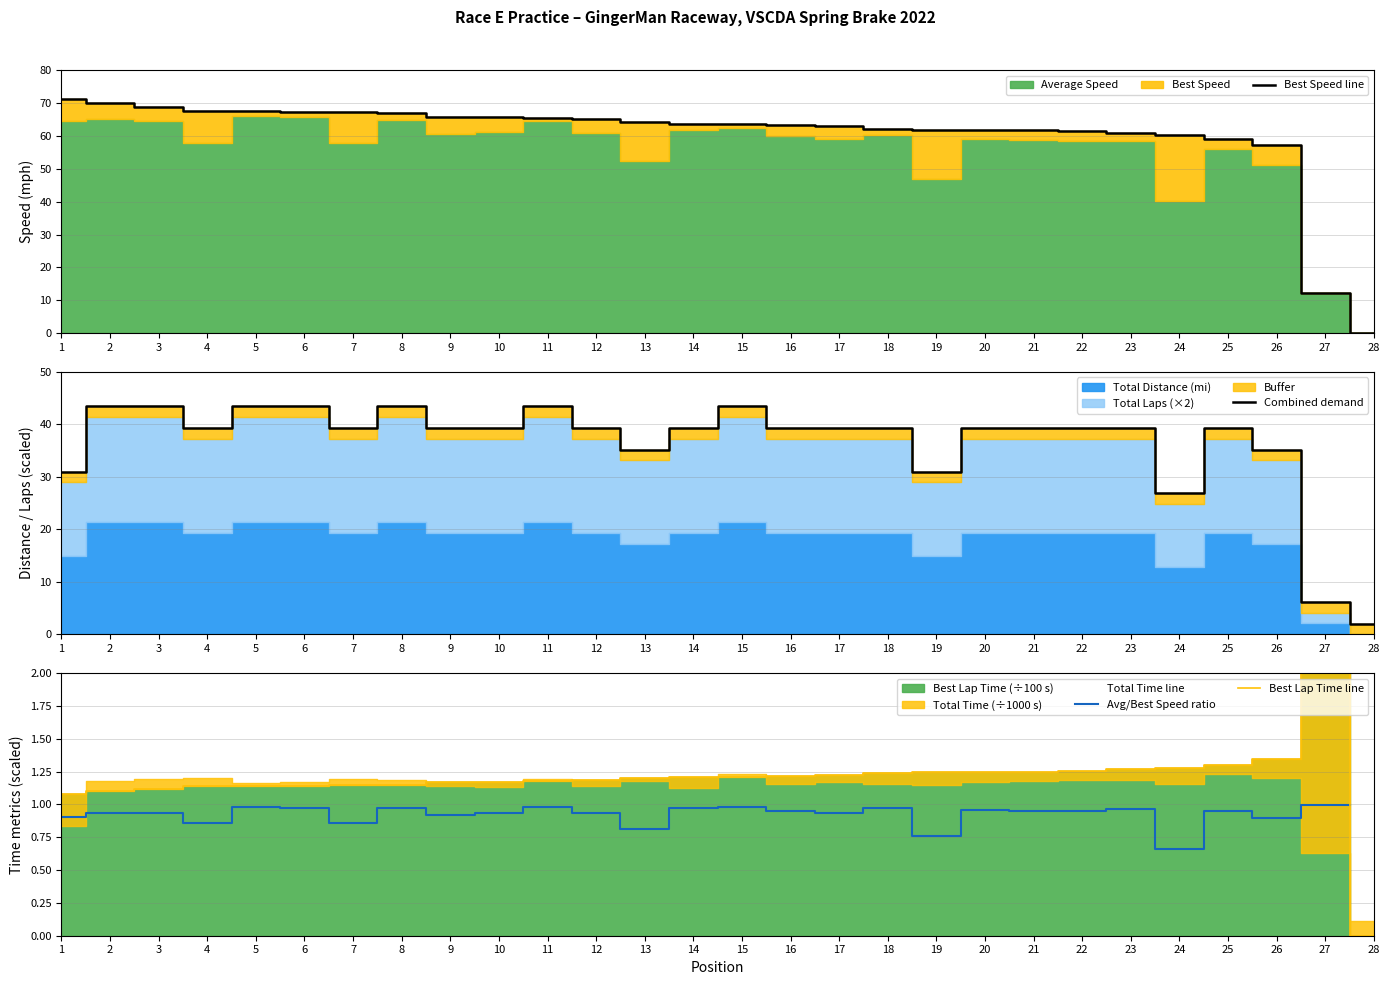

Which series has the largest total across all categories?

Best Speed line